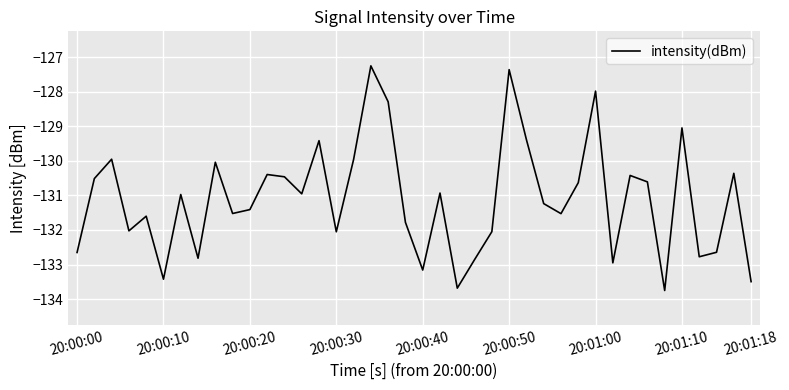

What is the minimum value shown in the chart?

-133.8